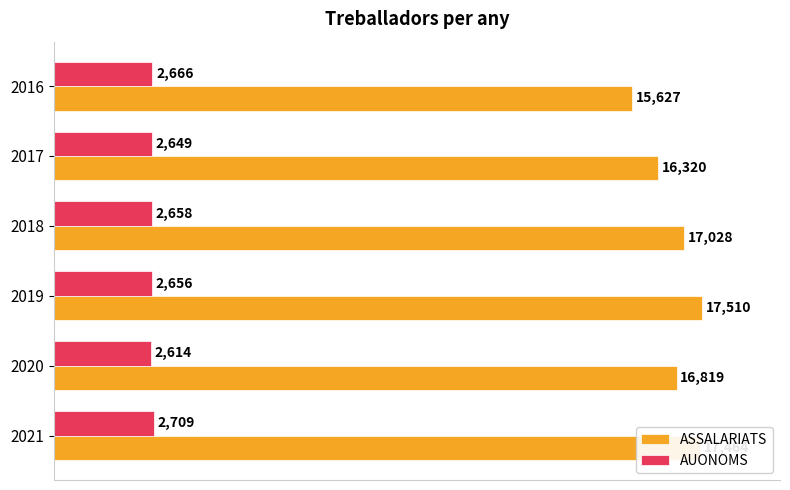

At which category does the chart reach its peak across all series?

2019